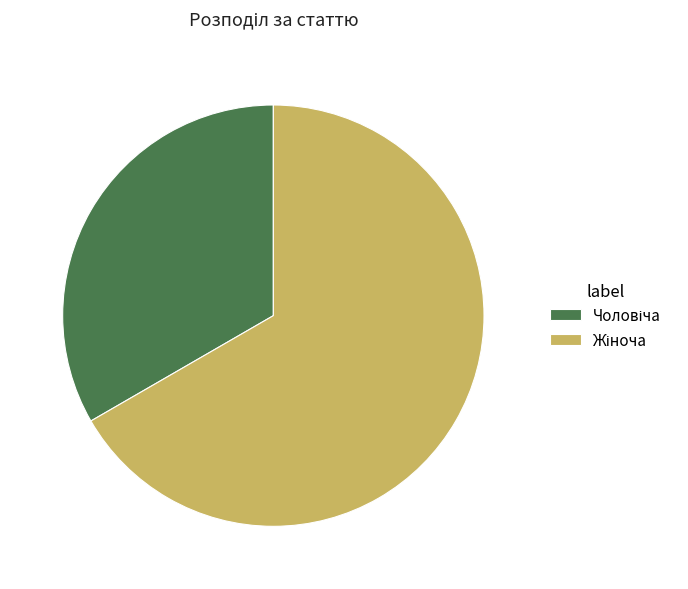

Is there a majority slice in this chart?

Yes